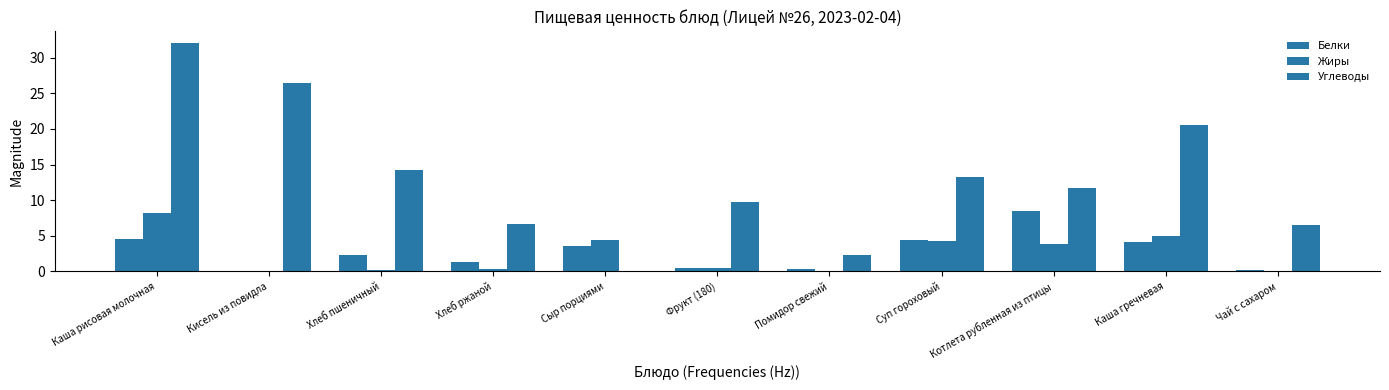

What is the difference between the maximum and minimum values in the Углеводы series?

32.1